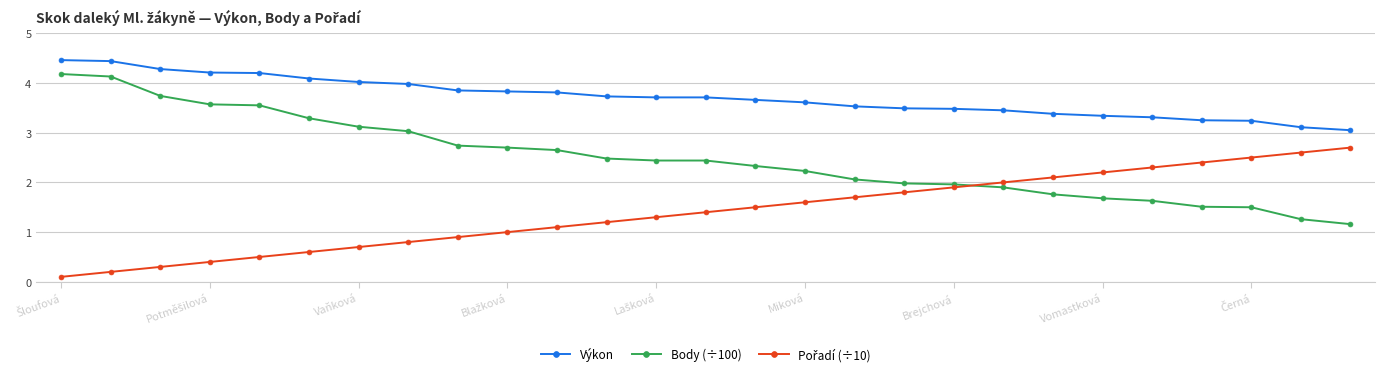

How many data points in Body (÷100) are above 2?

17